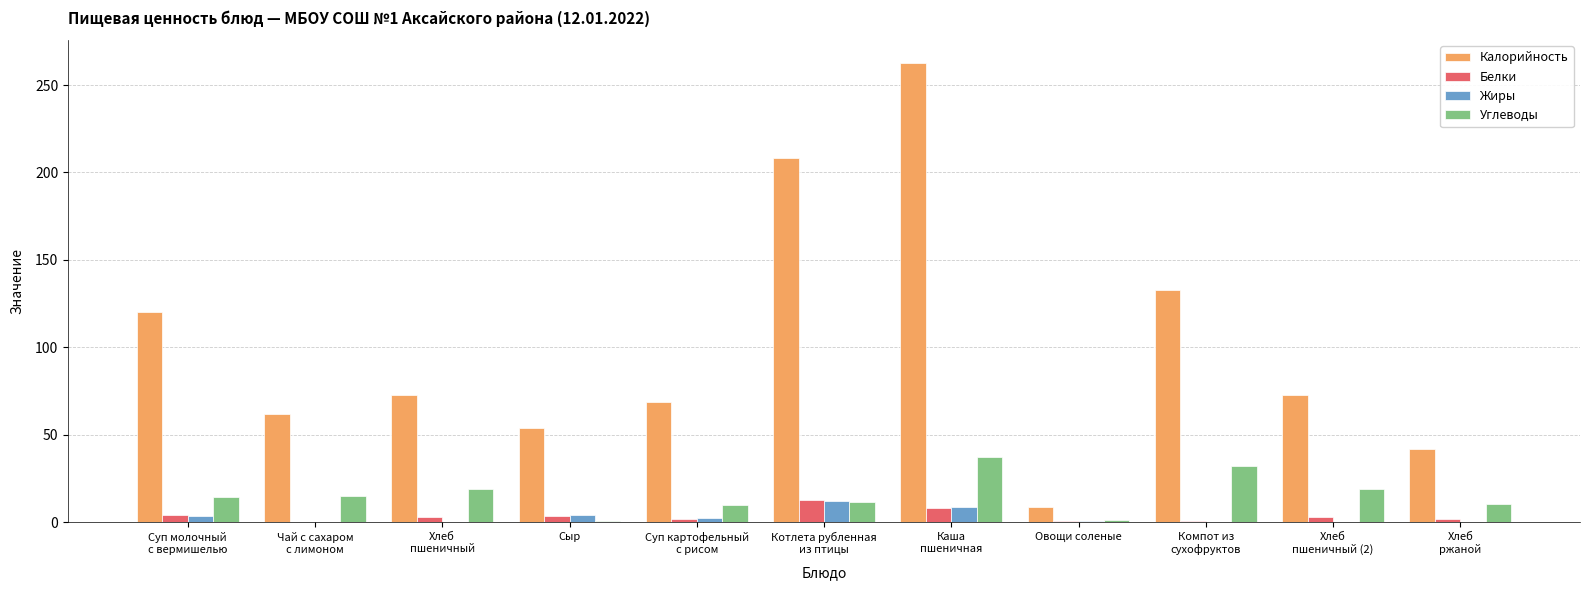

Which series has the largest total across all categories?

Калорийность